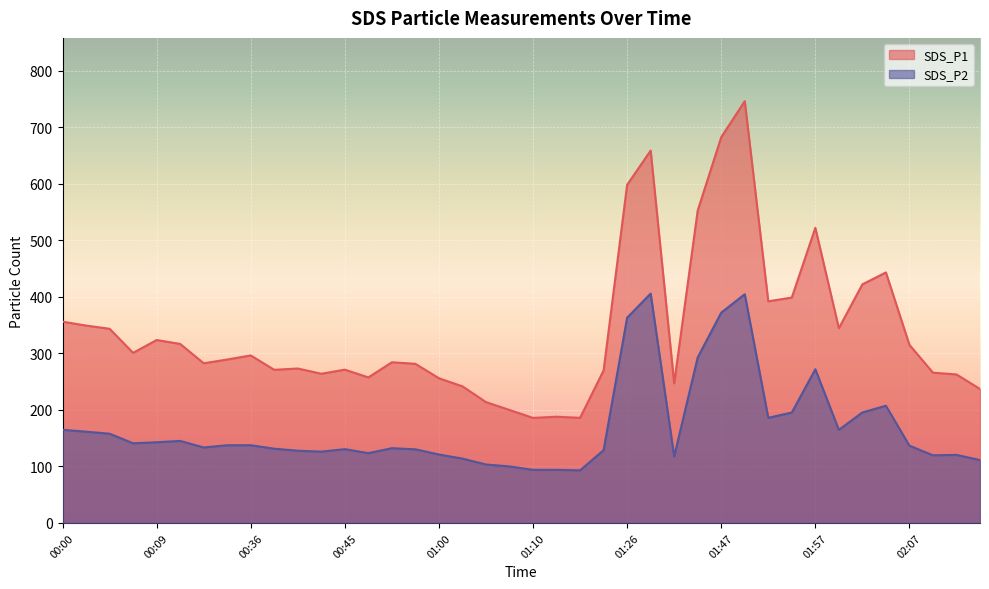

True or false: SDS_P1 and SDS_P2 intersect in this chart.

False